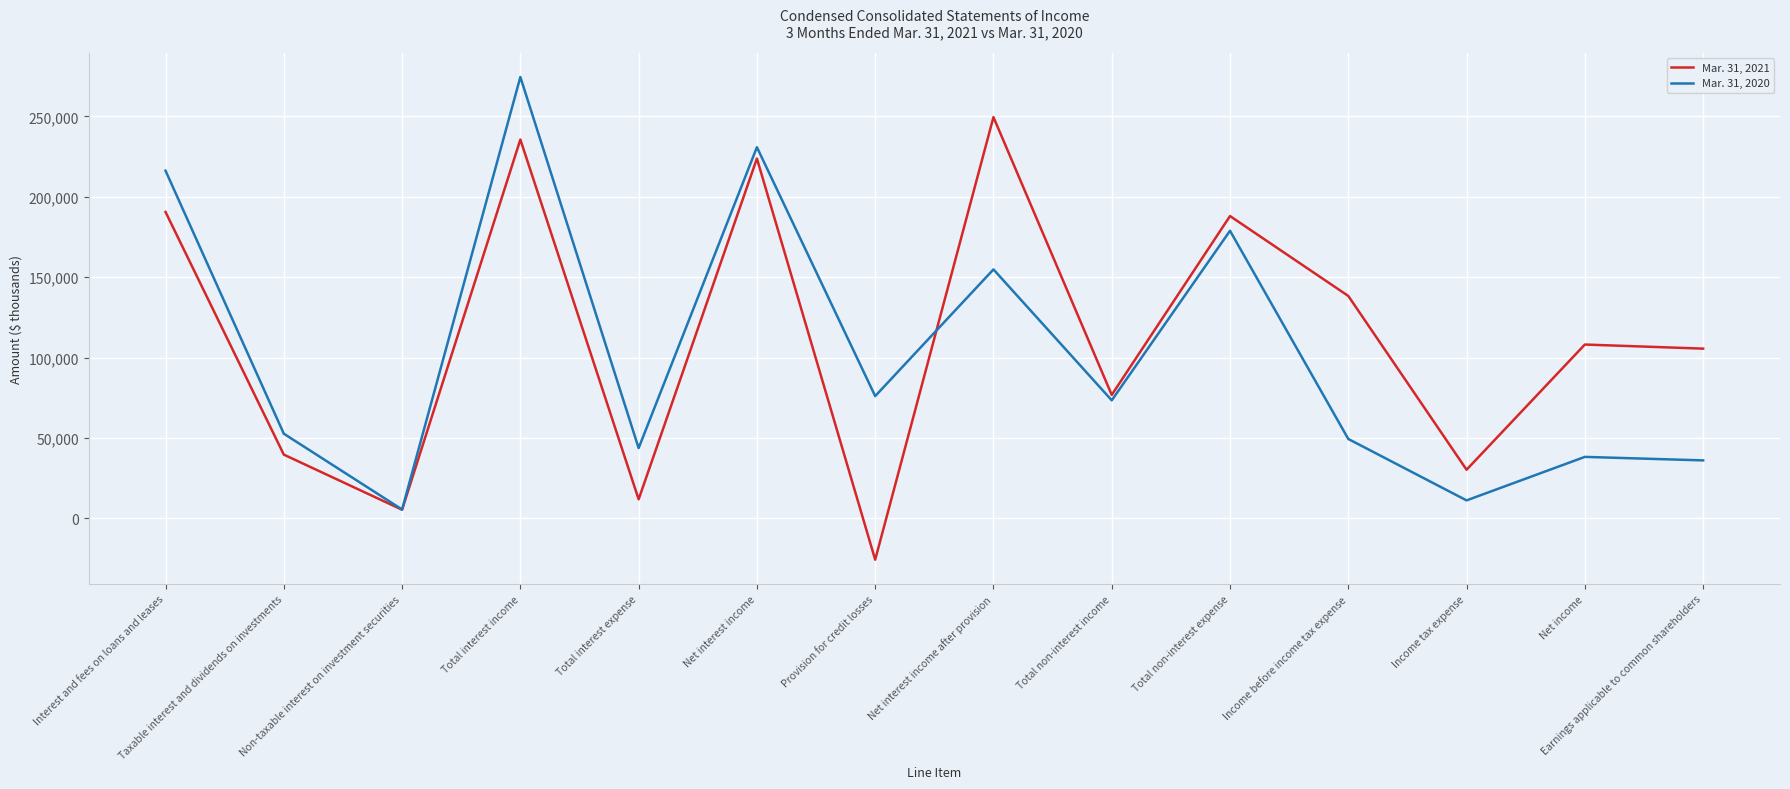

At which category is the sum across all series the highest?

Total interest income